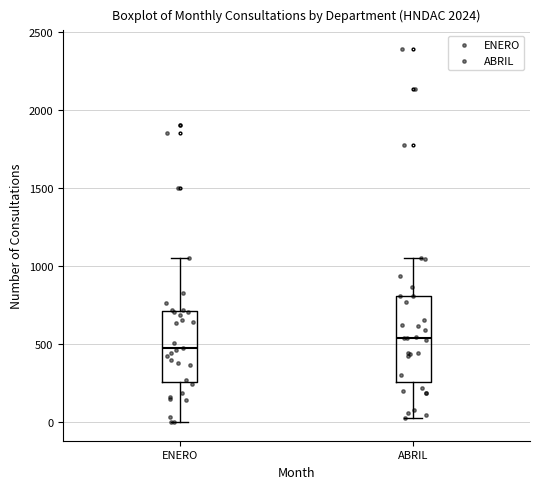

Which box has the lowest median line?

ENERO